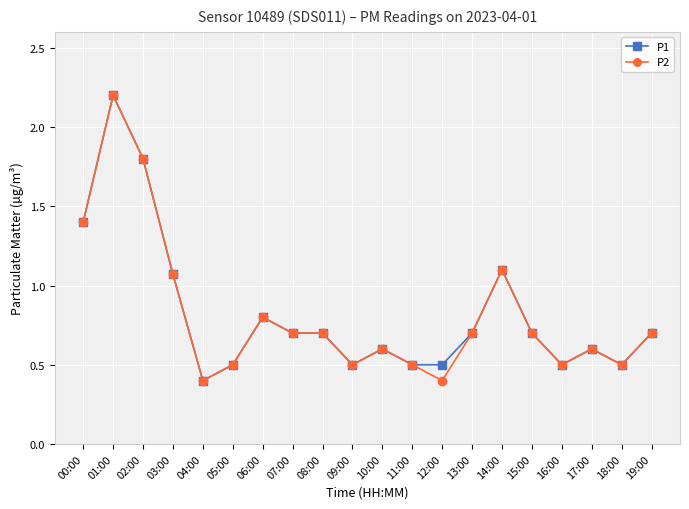

At how many categories does at least one series exceed 1?

5